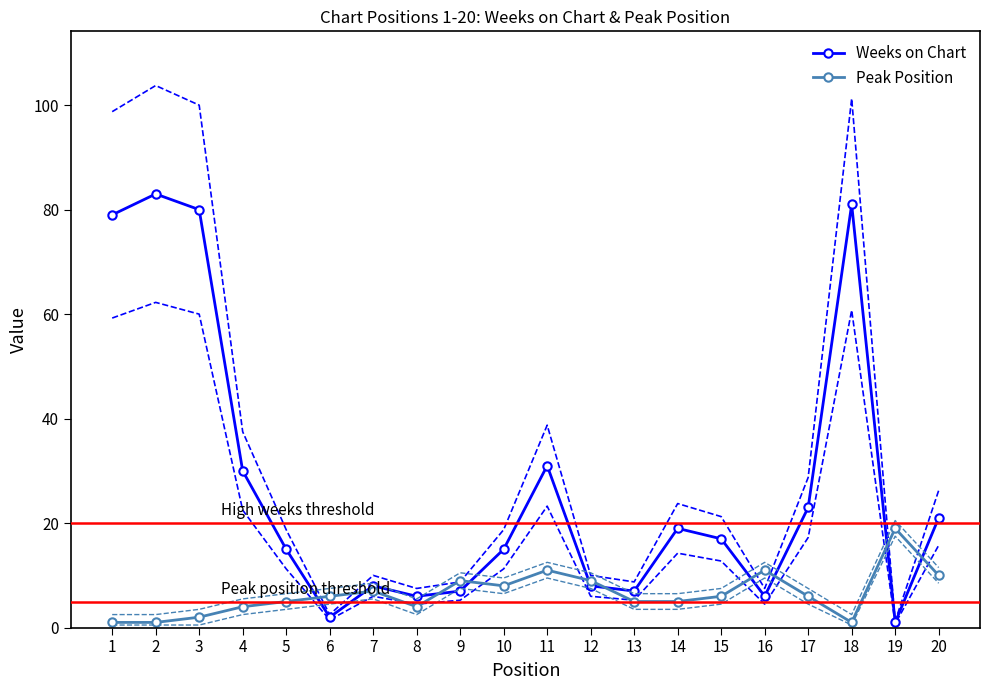

At which category is the sum across all series the highest?

2